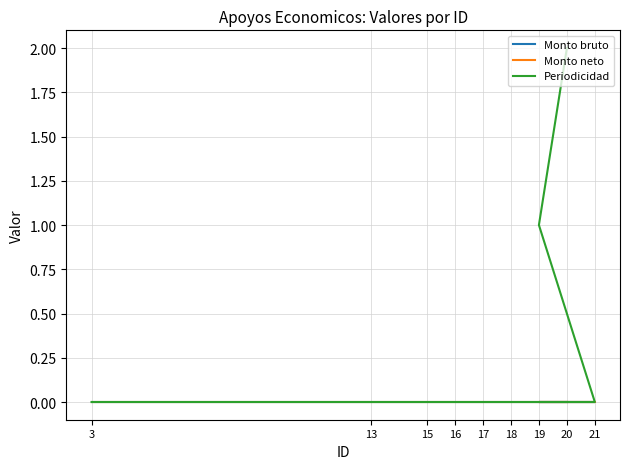

At which label is Periodicidad closest to 1?

19